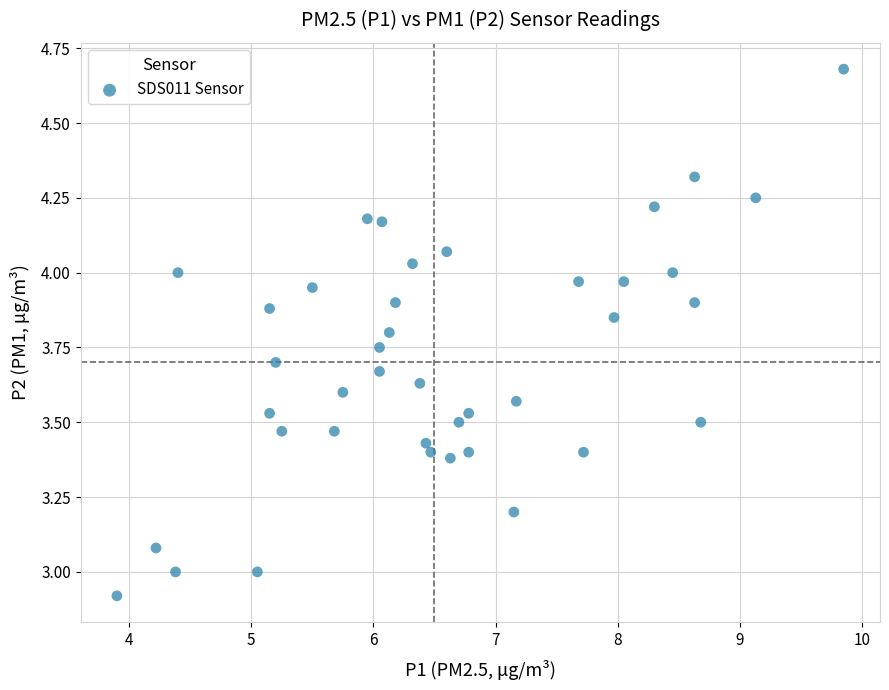

What is the range of X values (max minus min)?

5.9